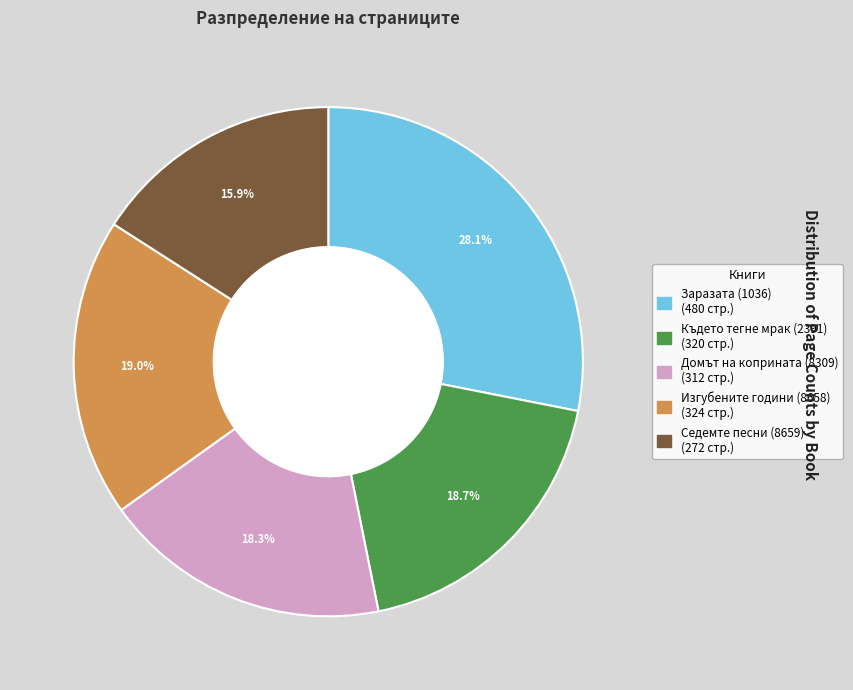

How many segments does this pie chart have?

5